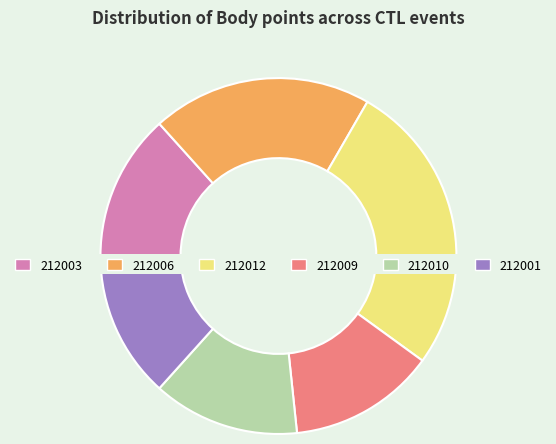

Does 212012 represent more than half of the total?

No